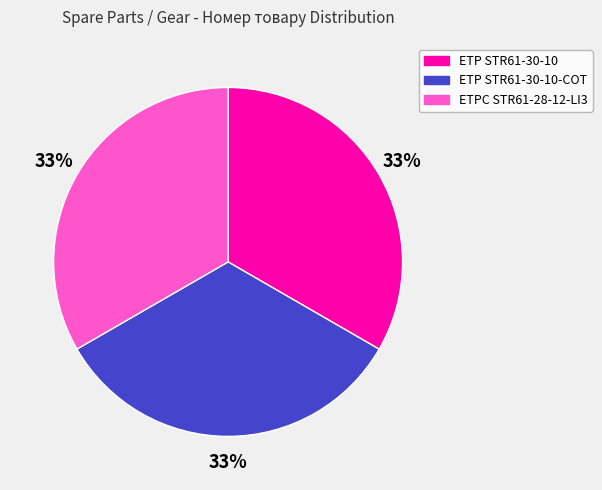

Approximately how many times larger is the value at ETP STR61-30-10-COT compared to ETPC STR61-28-12-LI3?

1.0